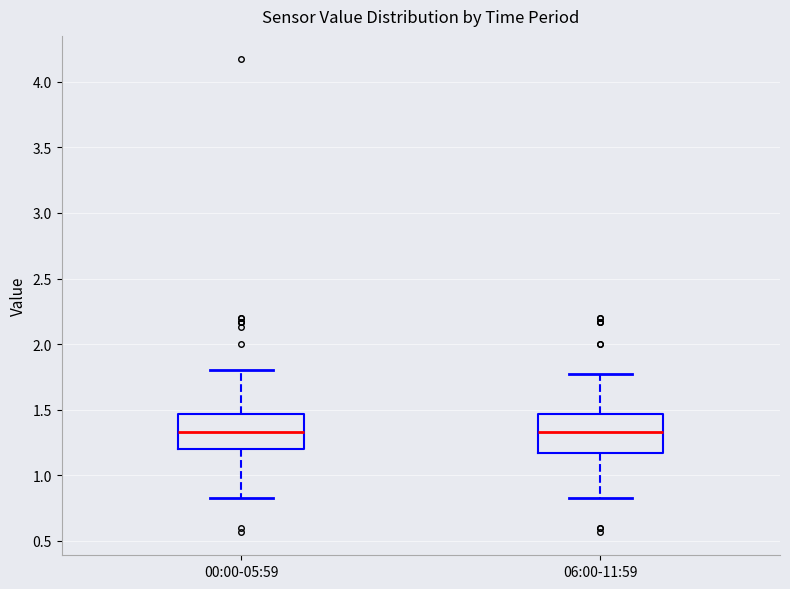

Reading left to right, transcribe this box plot: for each box, give where its median line is, the range the box spans, and where its two whiskers end, as read against the y-axis. The values are not printed on the chart, so give them approximately, as read against the axis.

00:00-05:59: median 1.35, box 1.20 to 1.45, whiskers 0.85 to 1.80
06:00-11:59: median 1.35, box 1.15 to 1.45, whiskers 0.85 to 1.75